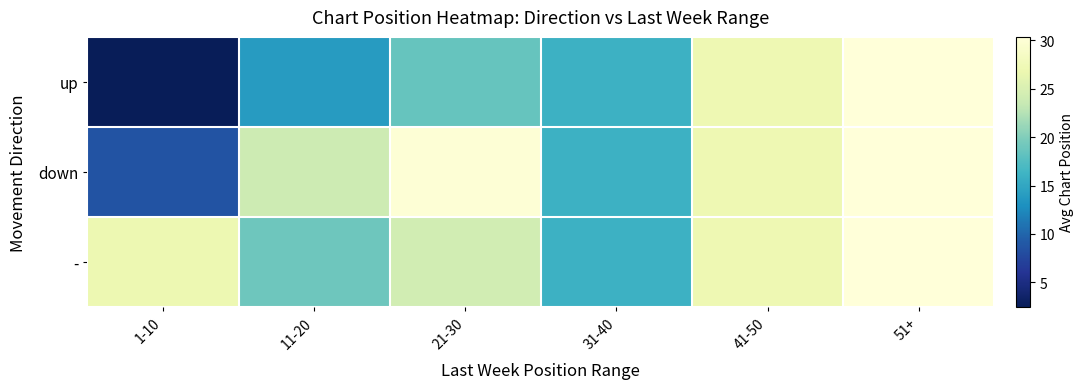

What is the minimum value shown in the chart?

2.5